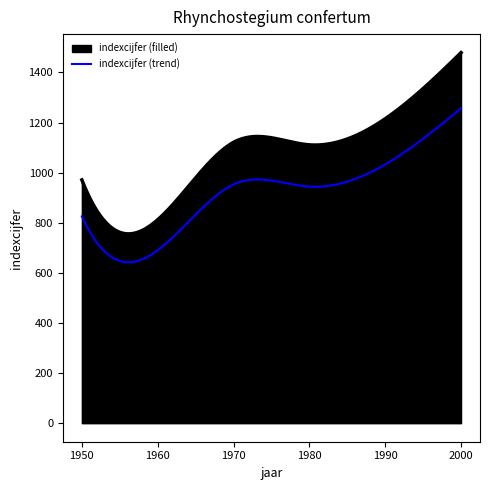

Which series has the largest total across all categories?

indexcijfer (filled)